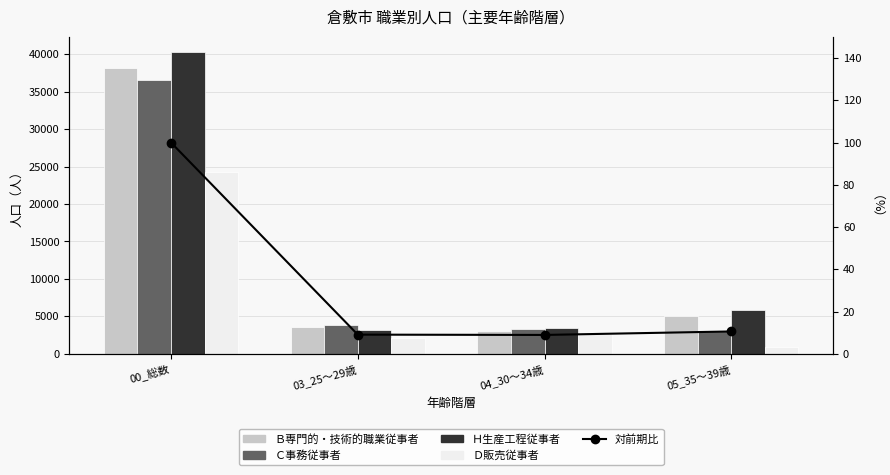

What is the difference between the highest and lowest values at 00_総数?

40200.0